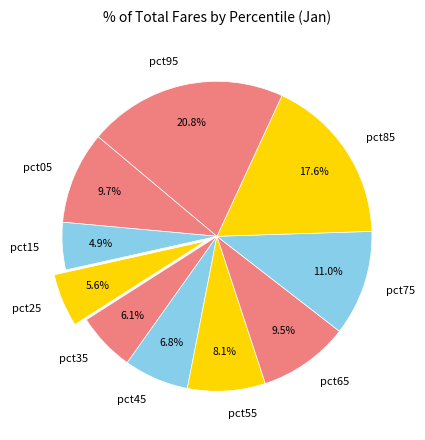

How many segments does this pie chart have?

10